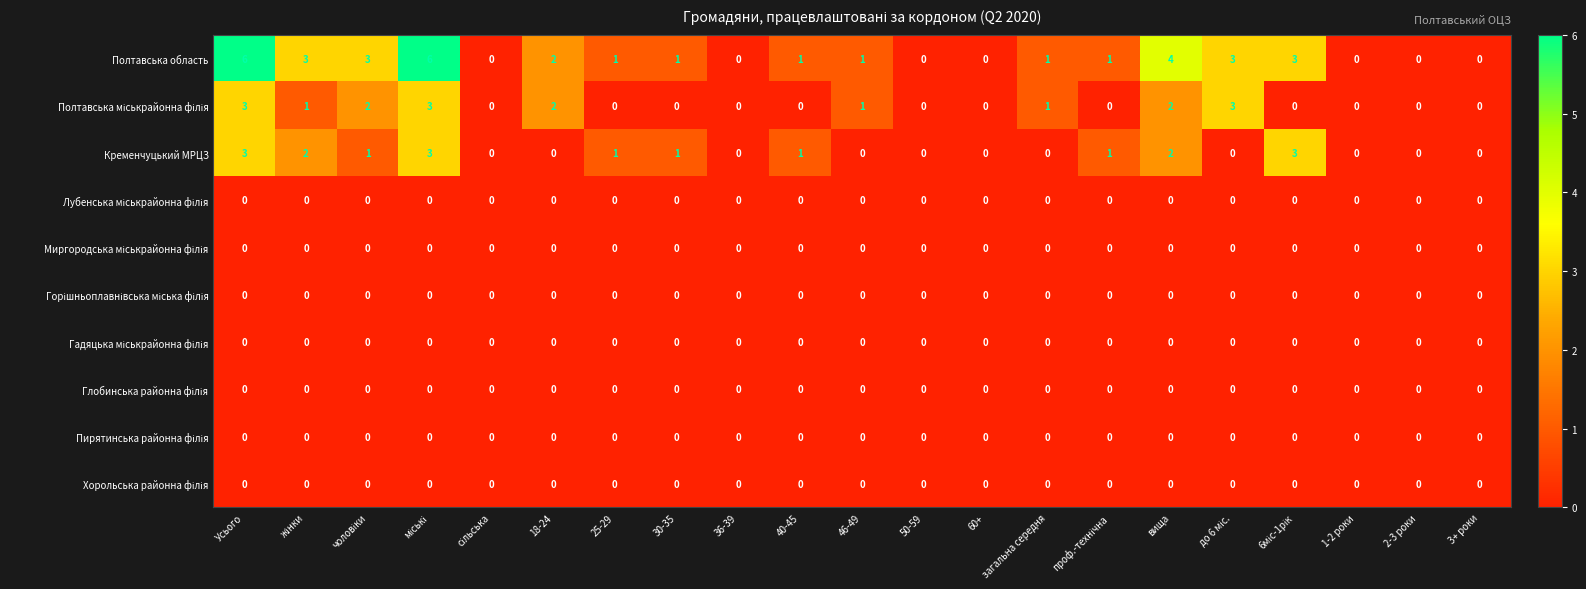

The Кременчуцький МРЦЗ series shows 0 at 40-45. True or false?

False